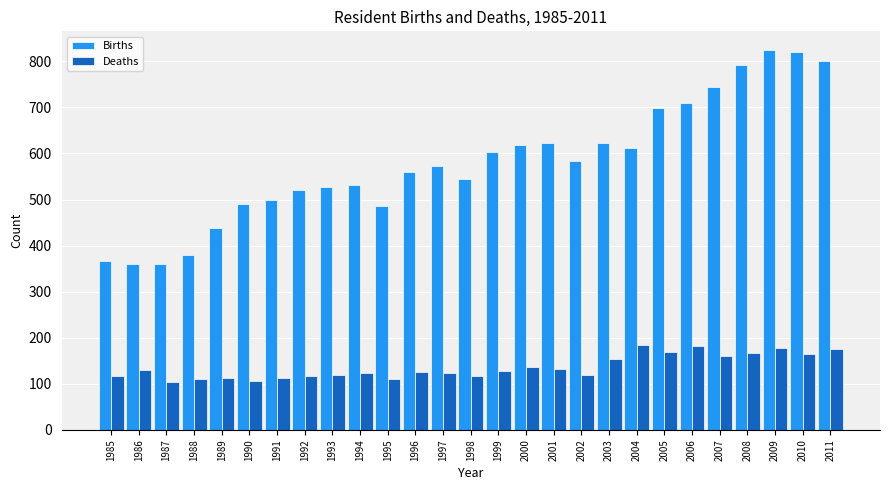

What is the difference between the highest and lowest values at 2011?

624